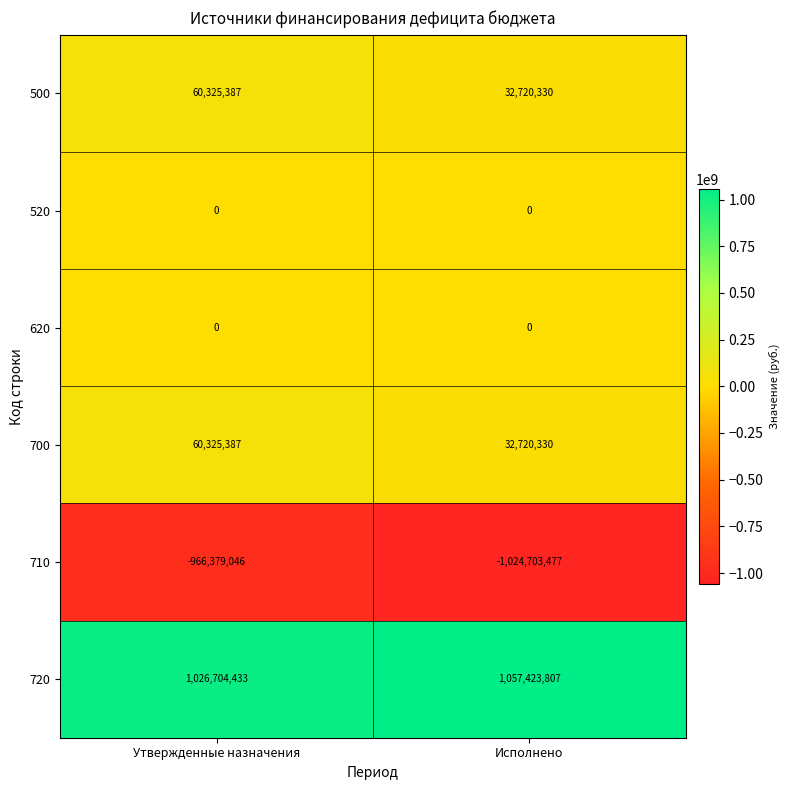

At which category is the sum across all series the highest?

Утвержденные назначения